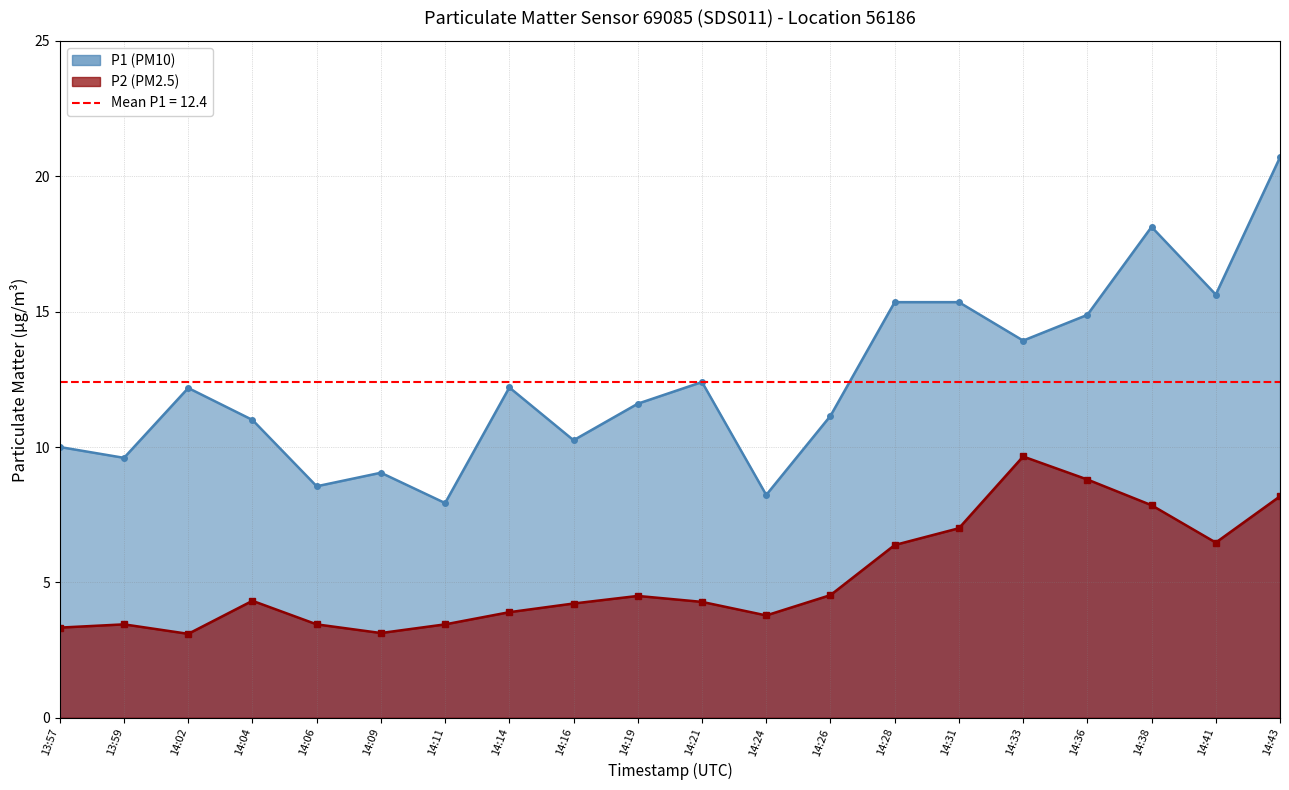

What is the total value across all series at 14:26?

15.7